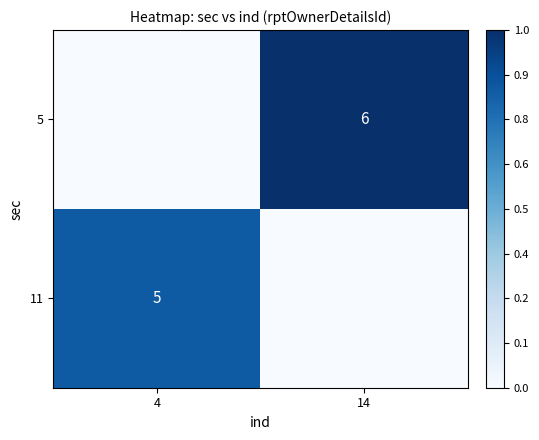

The value of 5 at 14 is 10. True or false?

False